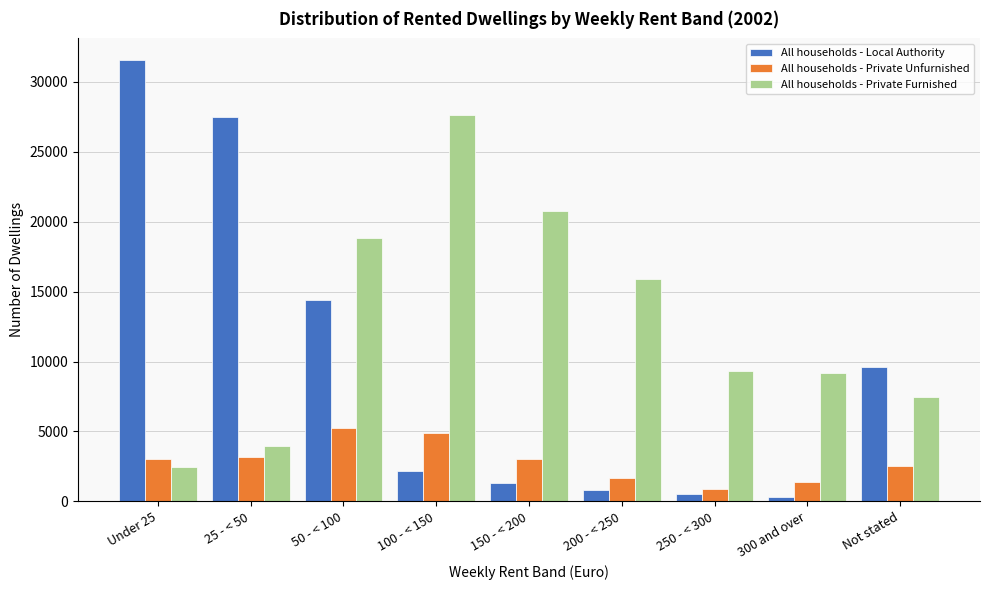

Rank the series at 100 - < 150 from lowest to highest value.

All households - Local Authority, All households - Private Unfurnished, All households - Private Furnished